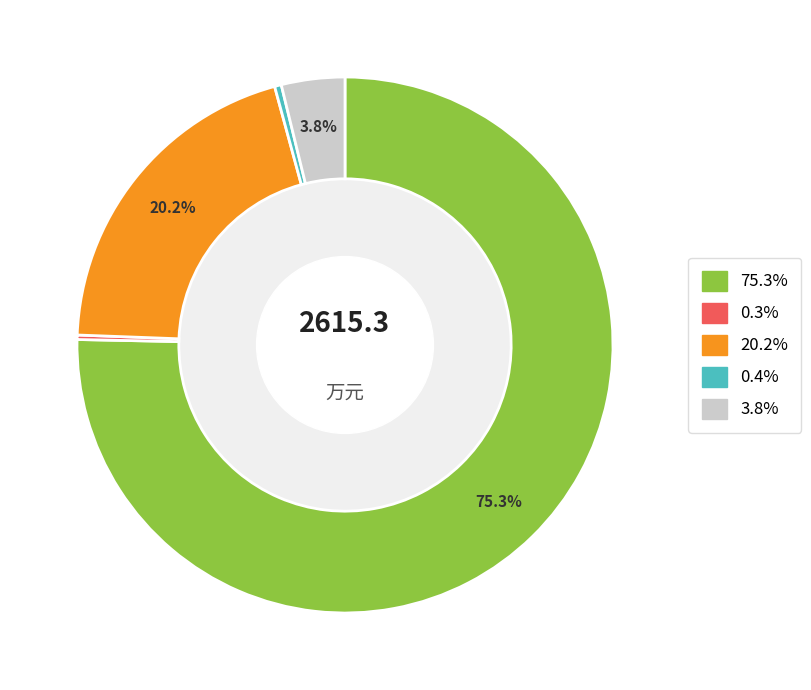

Is there a majority slice in this chart?

Yes